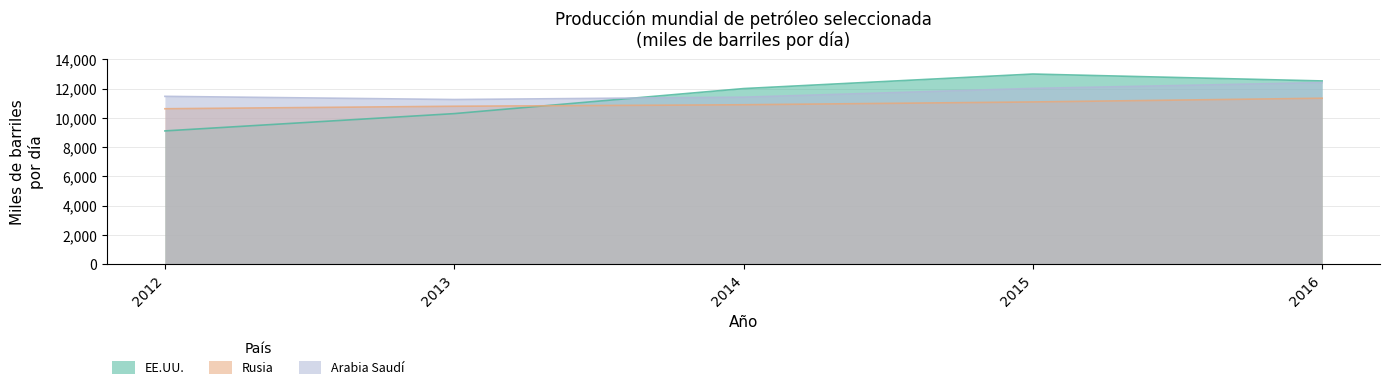

The Rusia series shows 16054 at 2012. True or false?

False